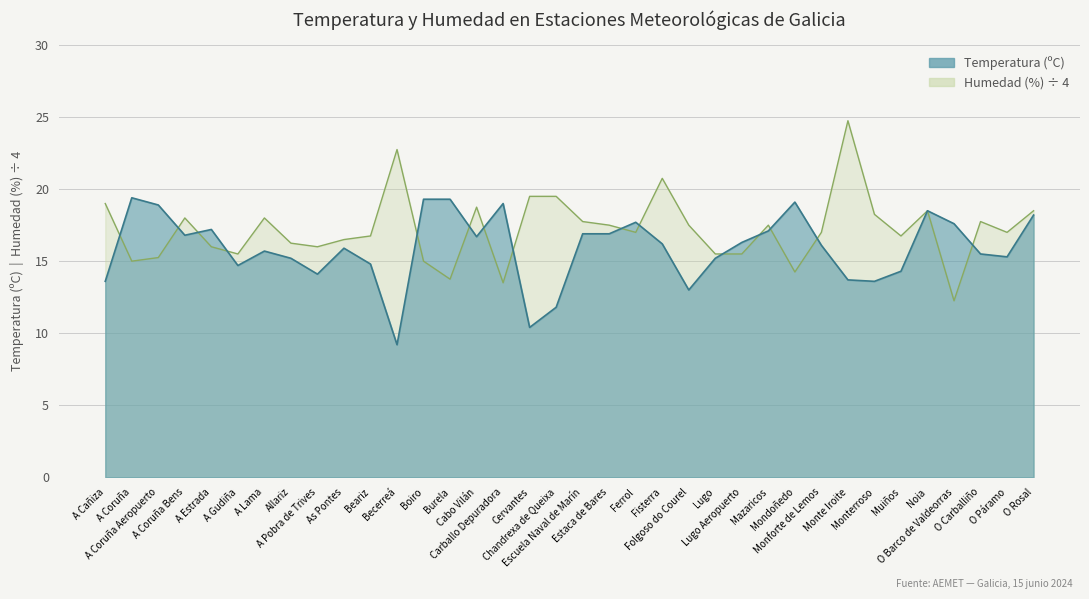

In Temperatura (ºC), how many points are lower than both neighbors (excluding endpoints)?

9